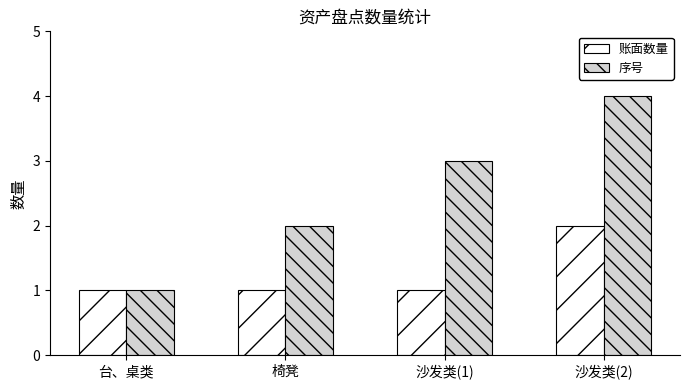

What is the label of the 2nd bar from the left?

椅凳